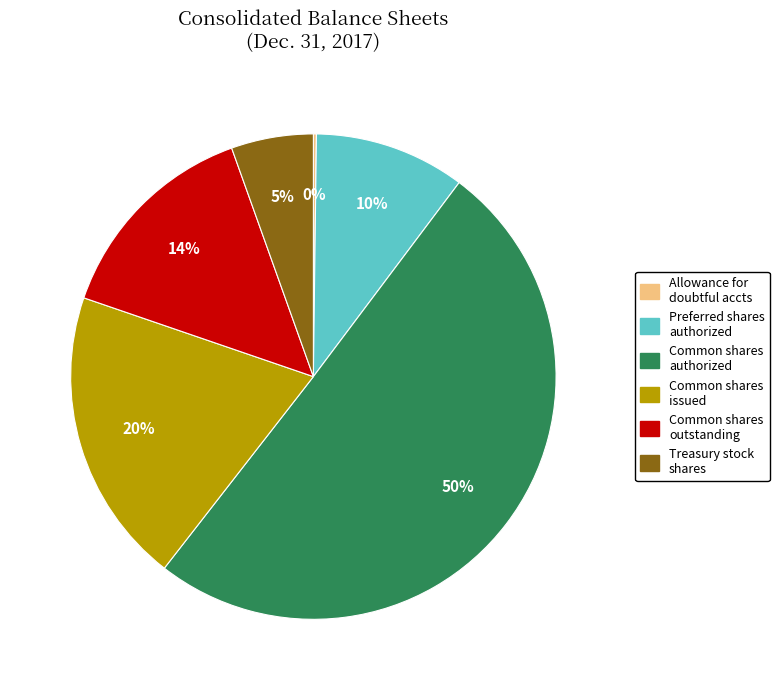

Is it true that Common shares authorized is 50% of the pie?

True